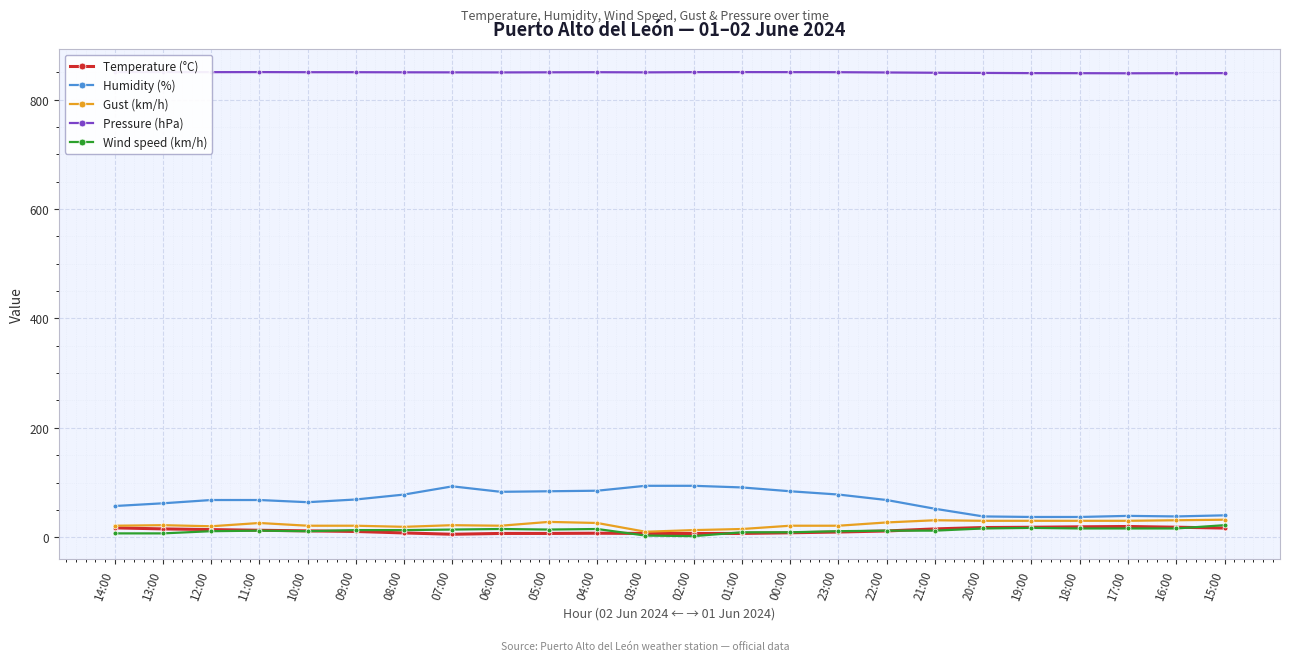

At 19:00, list the series in order from largest to smallest.

Pressure (hPa), Humidity (%), Gust (km/h), Temperature (°C), Wind speed (km/h)